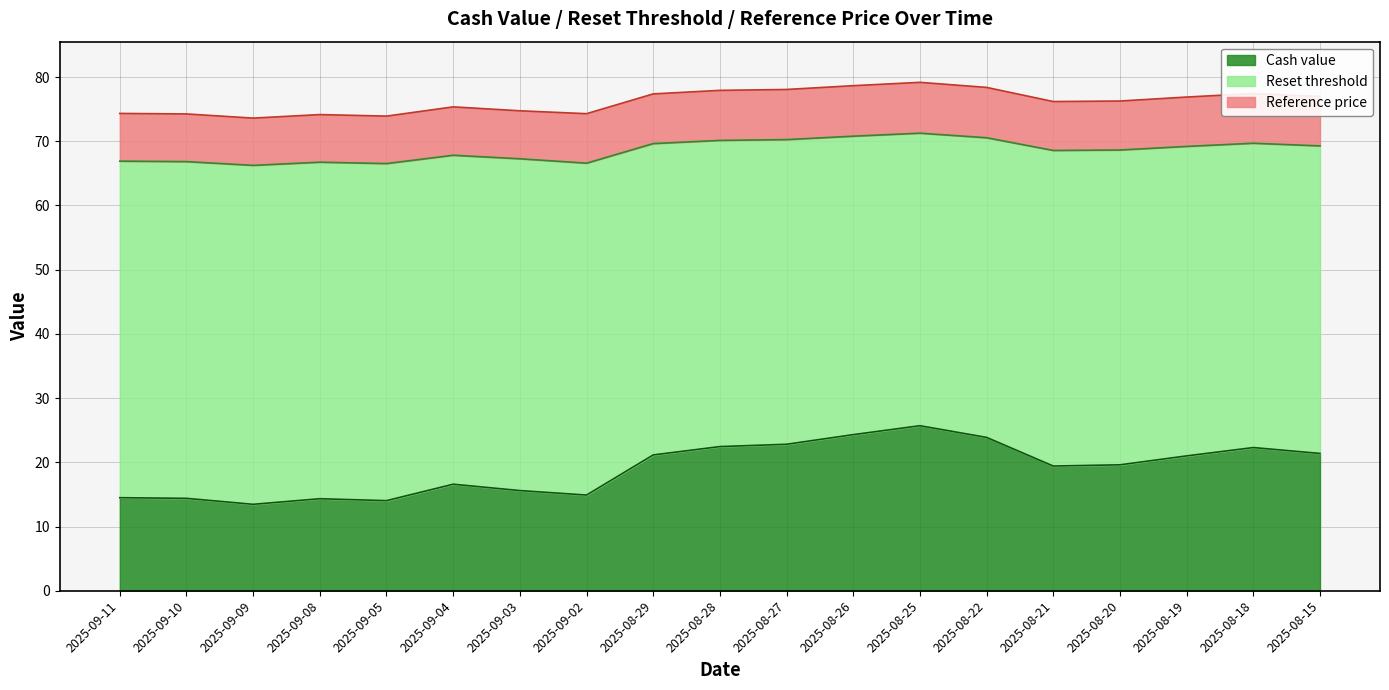

At which label is Cash value closest to 19?

2025-08-21